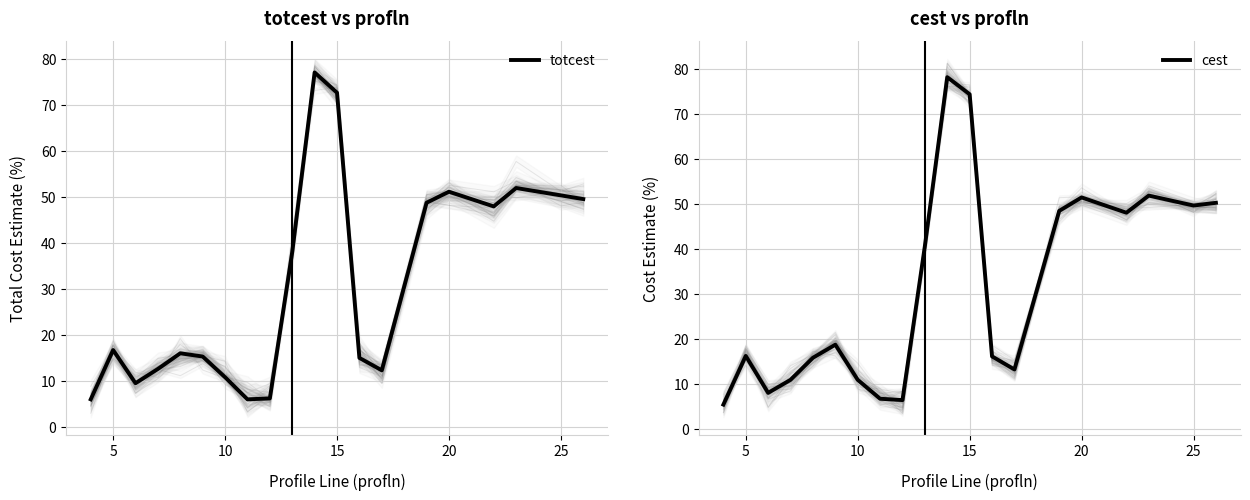

What is the minimum value for totcest?

6.1